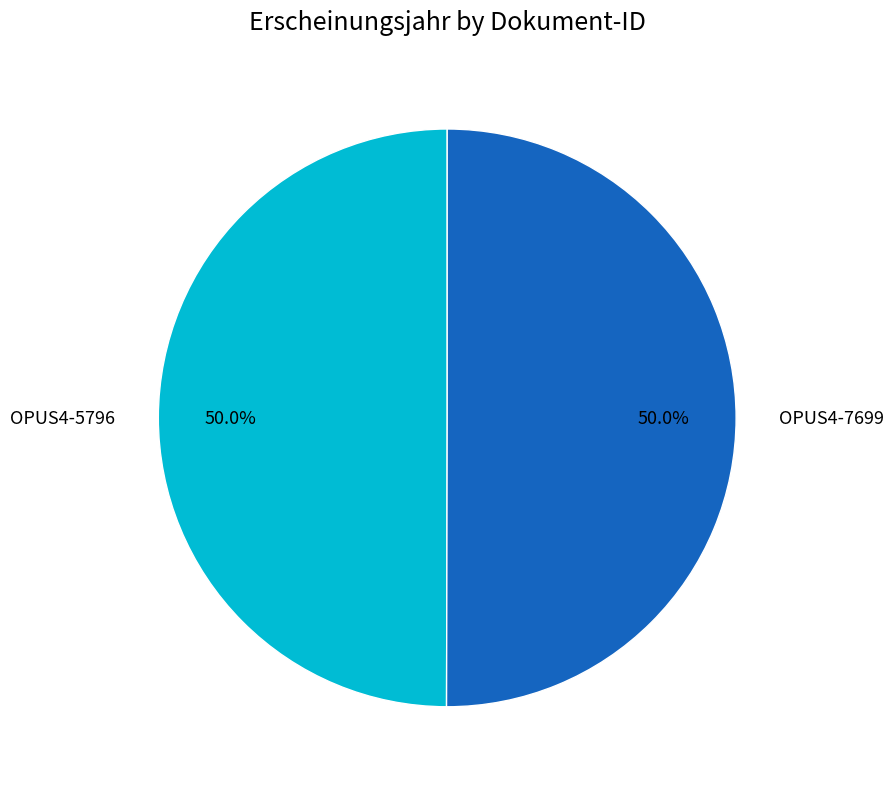

What is the ratio of the value at OPUS4-7699 to the value at OPUS4-5796?

1.0